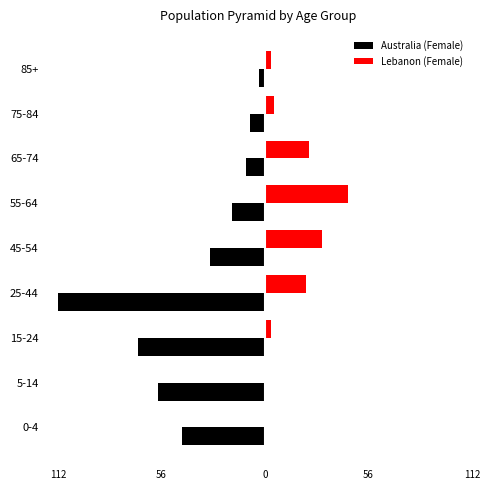

What are all the series names shown in the legend?

Australia (Female), Lebanon (Female)